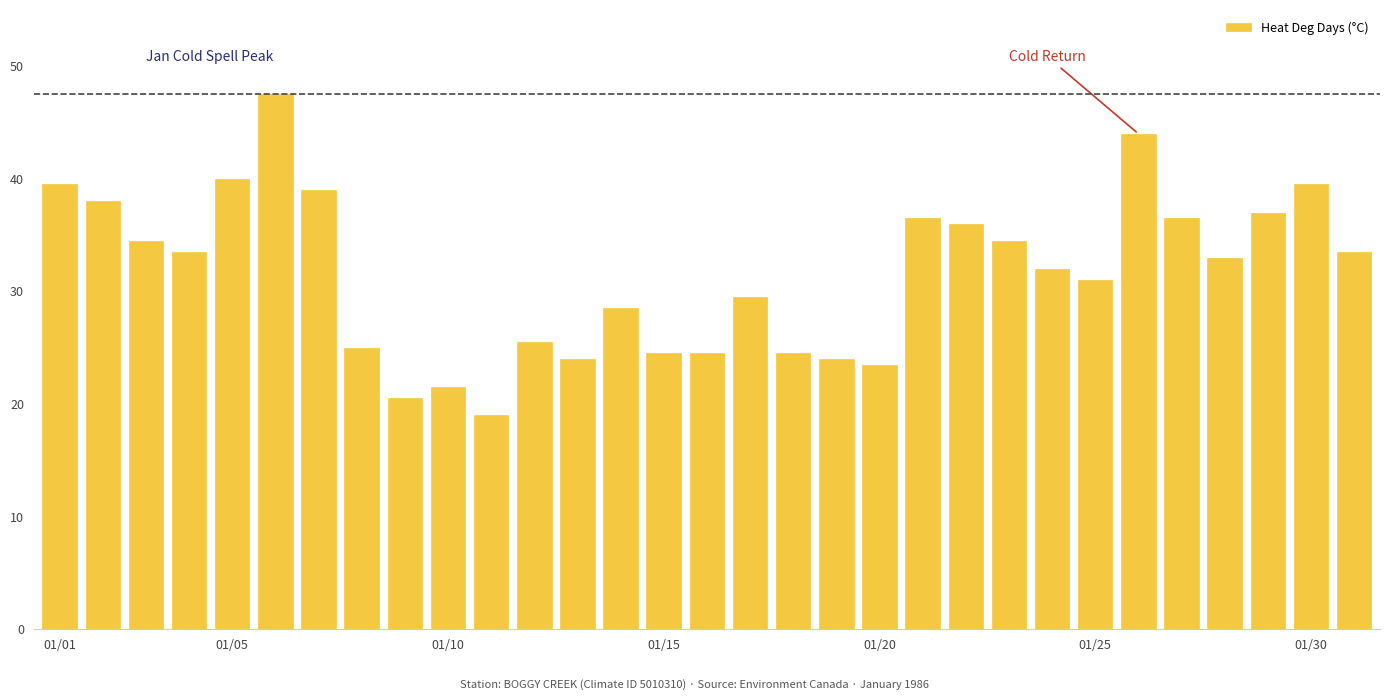

What is the greatest value displayed?

47.5